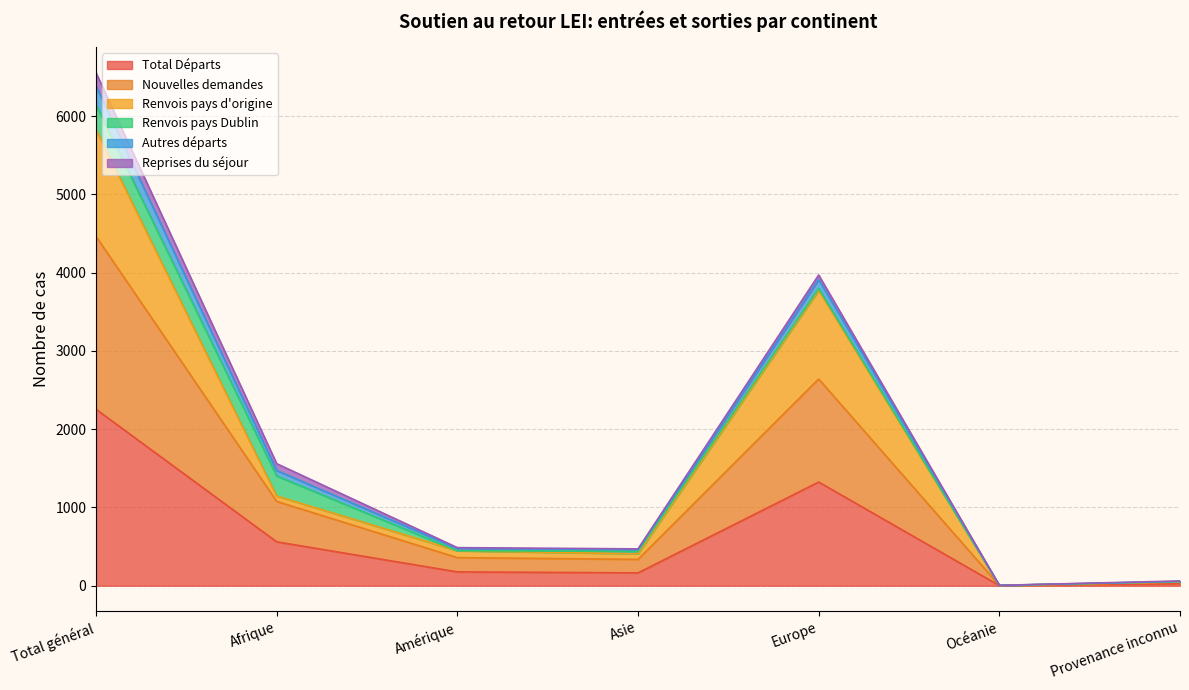

True or false: Autres départs and Total Départs intersect in this chart.

False